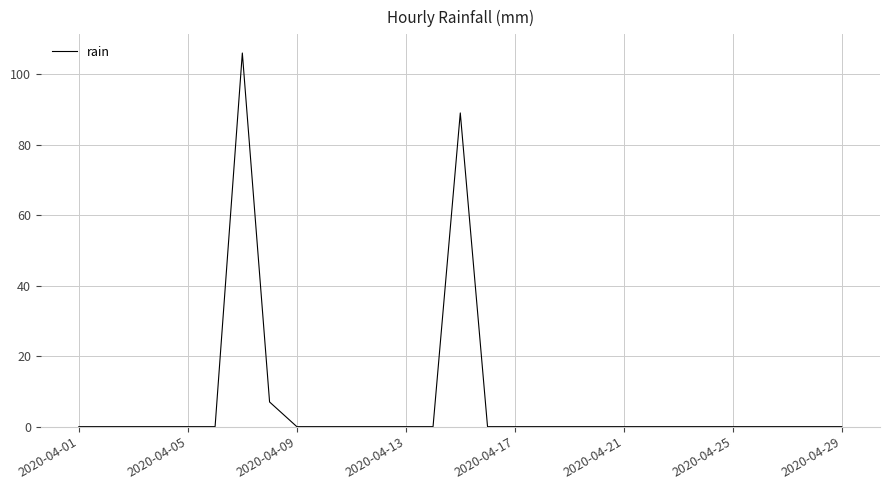

What is the maximum value shown in the chart?

106